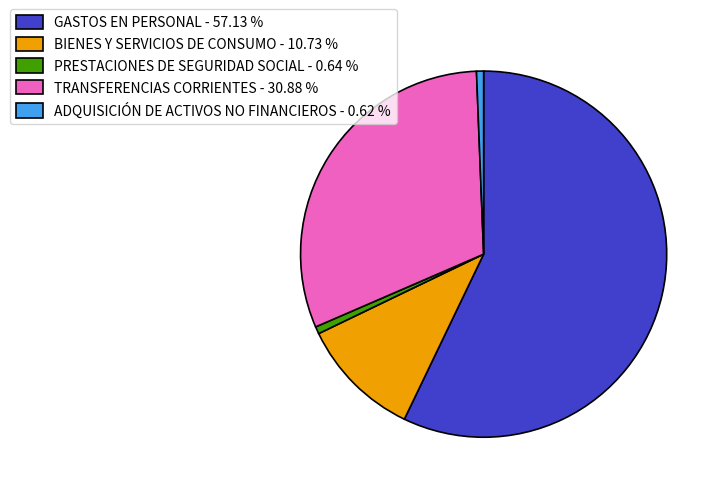

Does any single category account for the majority?

Yes